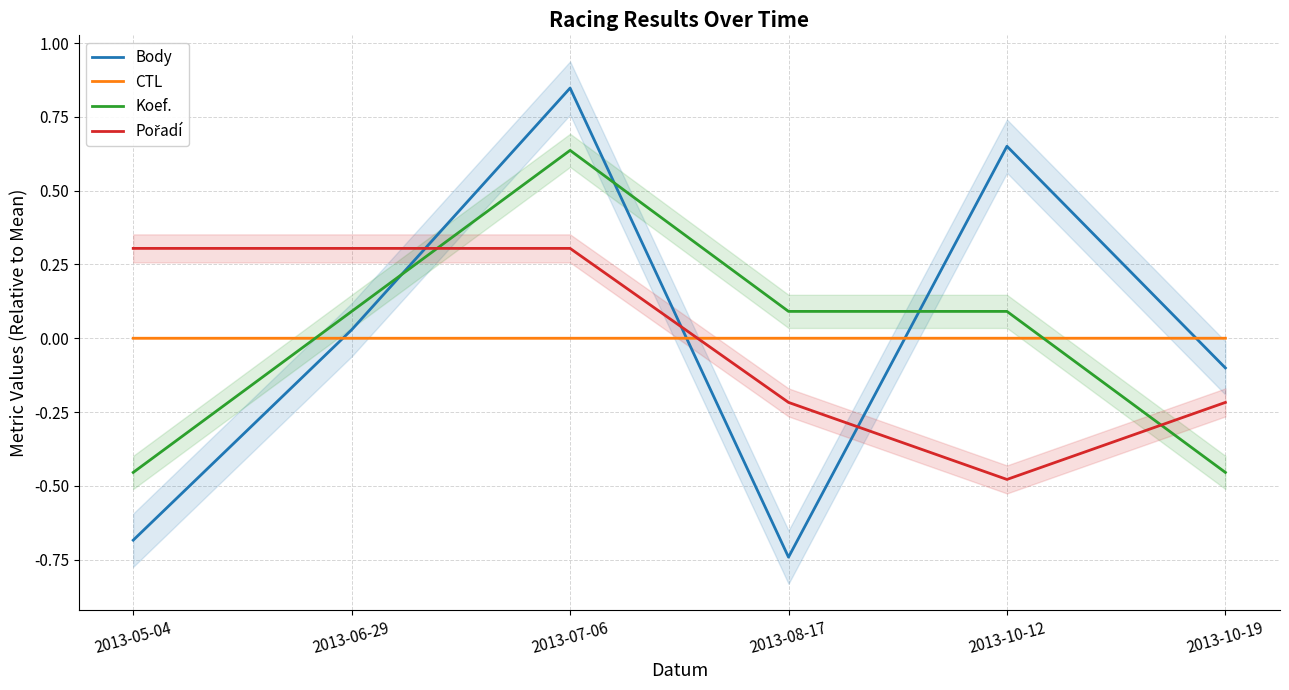

Is it true that Pořadí equals -0.3 at 2013-08-17?

False